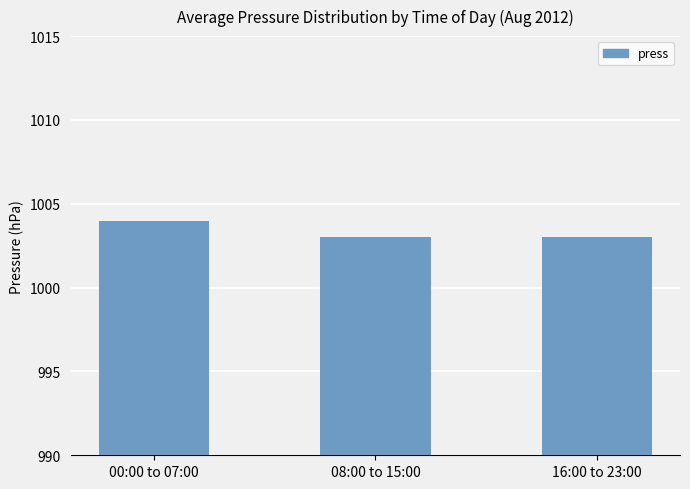

At which category does the chart reach its peak across all series?

00:00 to 07:00